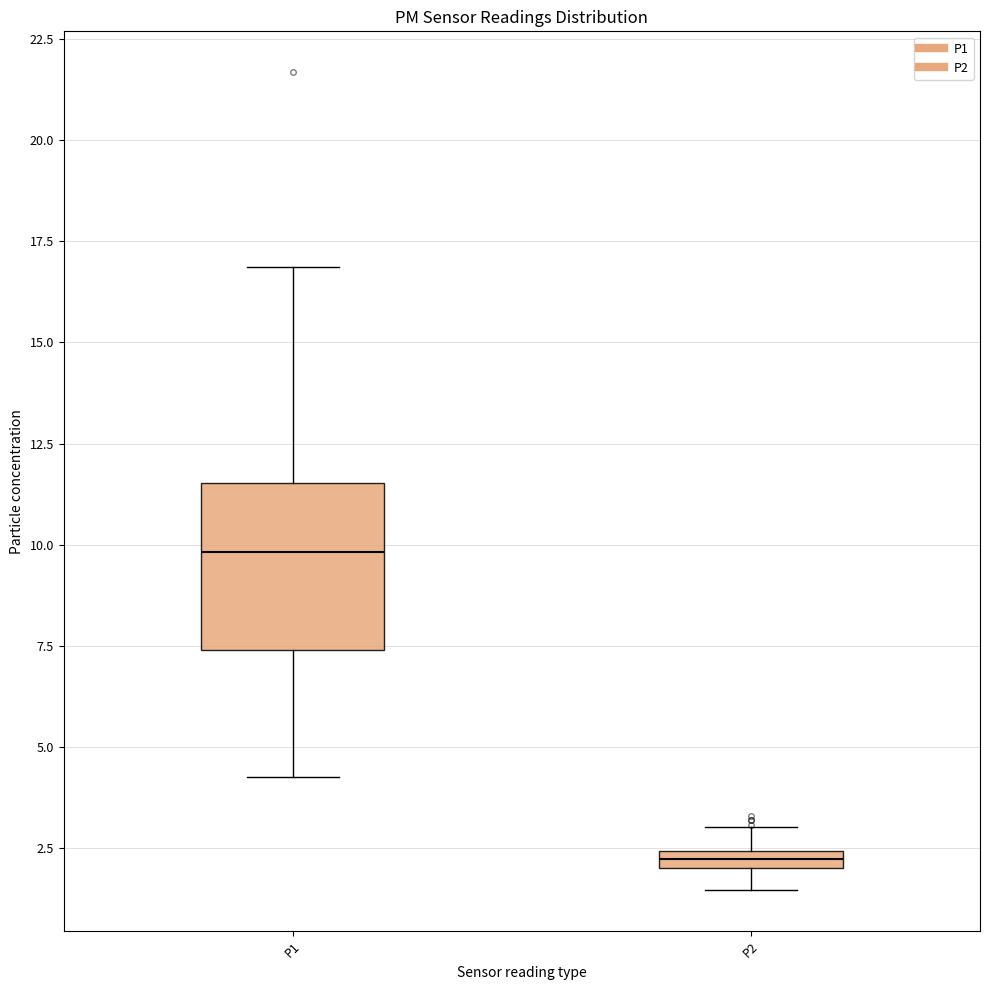

Which box's median line is the highest?

P1